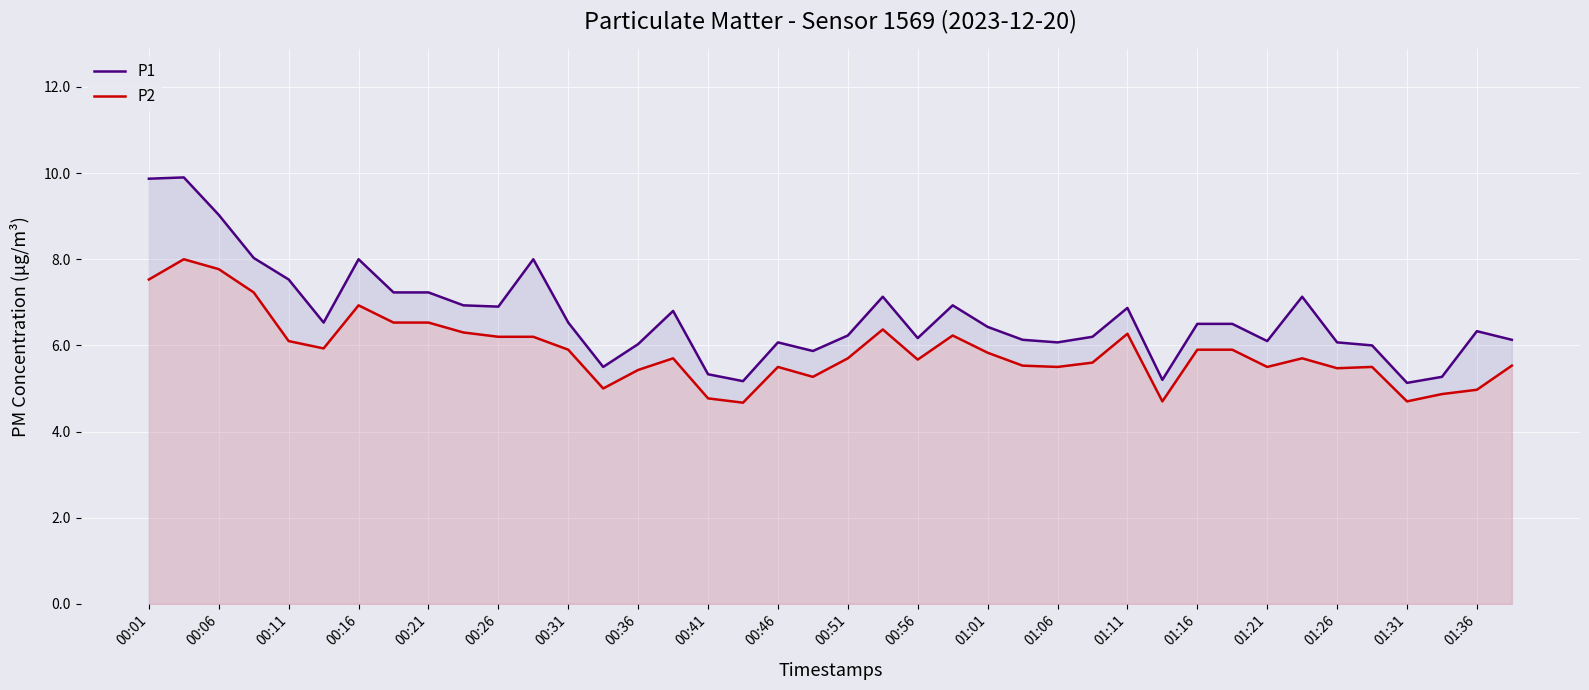

Reading left to right, transcribe all the data shown in this chart.

P1: 9.9	9.9	9.0	8.0	7.5	6.5	8.0	7.2	7.2	6.9	6.9	8.0	6.5	5.5	6.0	6.8	5.3	5.2	6.1	5.9	6.2	7.1	6.2	6.9	6.4	6.1	6.1	6.2	6.9	5.2	6.5	6.5	6.1	7.1	6.1	6.0	5.1	5.3	6.3	6.1
P2: 7.5	8.0	7.8	7.2	6.1	5.9	6.9	6.5	6.5	6.3	6.2	6.2	5.9	5.0	5.4	5.7	4.8	4.7	5.5	5.3	5.7	6.4	5.7	6.2	5.8	5.5	5.5	5.6	6.3	4.7	5.9	5.9	5.5	5.7	5.5	5.5	4.7	4.9	5.0	5.5